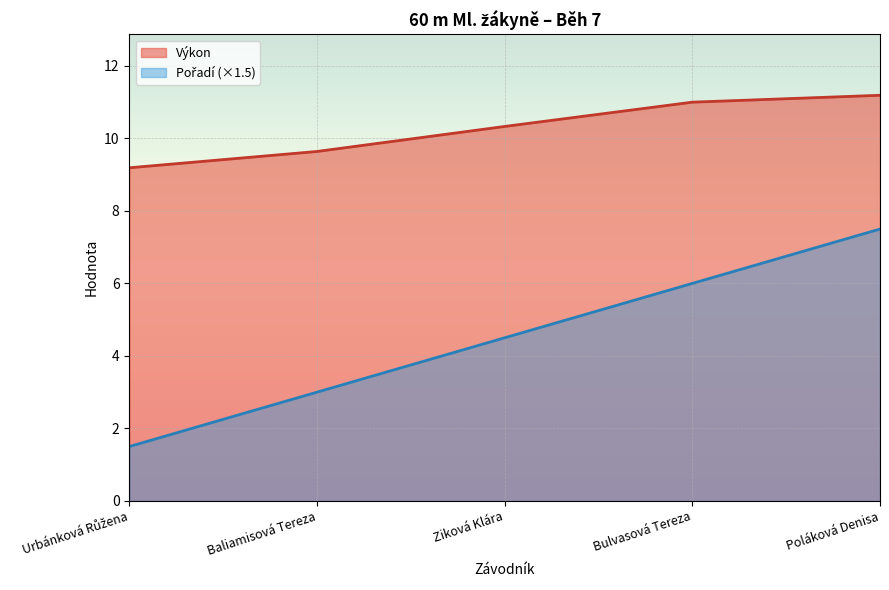

What are all the series names shown in the legend?

Pořadí, Výkon